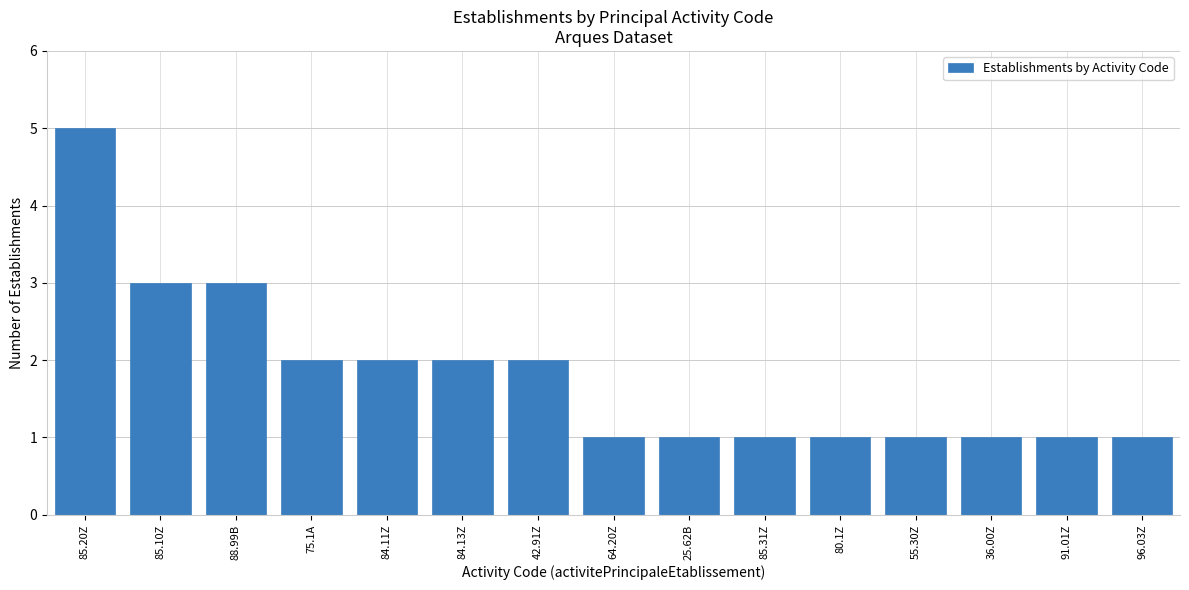

What is the sum of all values?

27